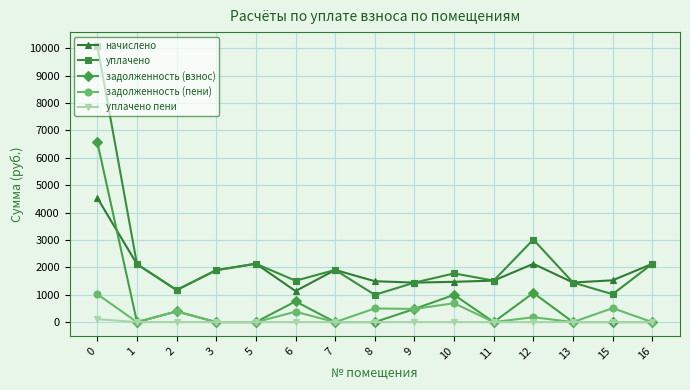

Between 1 and 8, which series saw the biggest shift?

уплачено